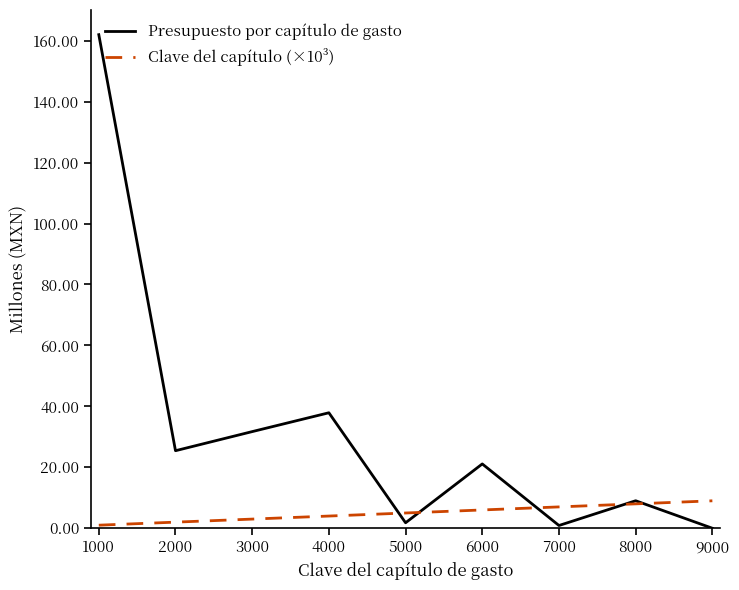

The Presupuesto por capítulo de gasto series shows 66.0 at 4000. True or false?

False